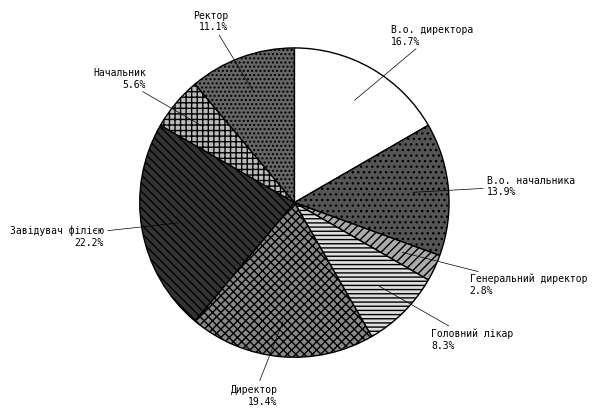

Is it true that Ректор is 11% of the pie?

True